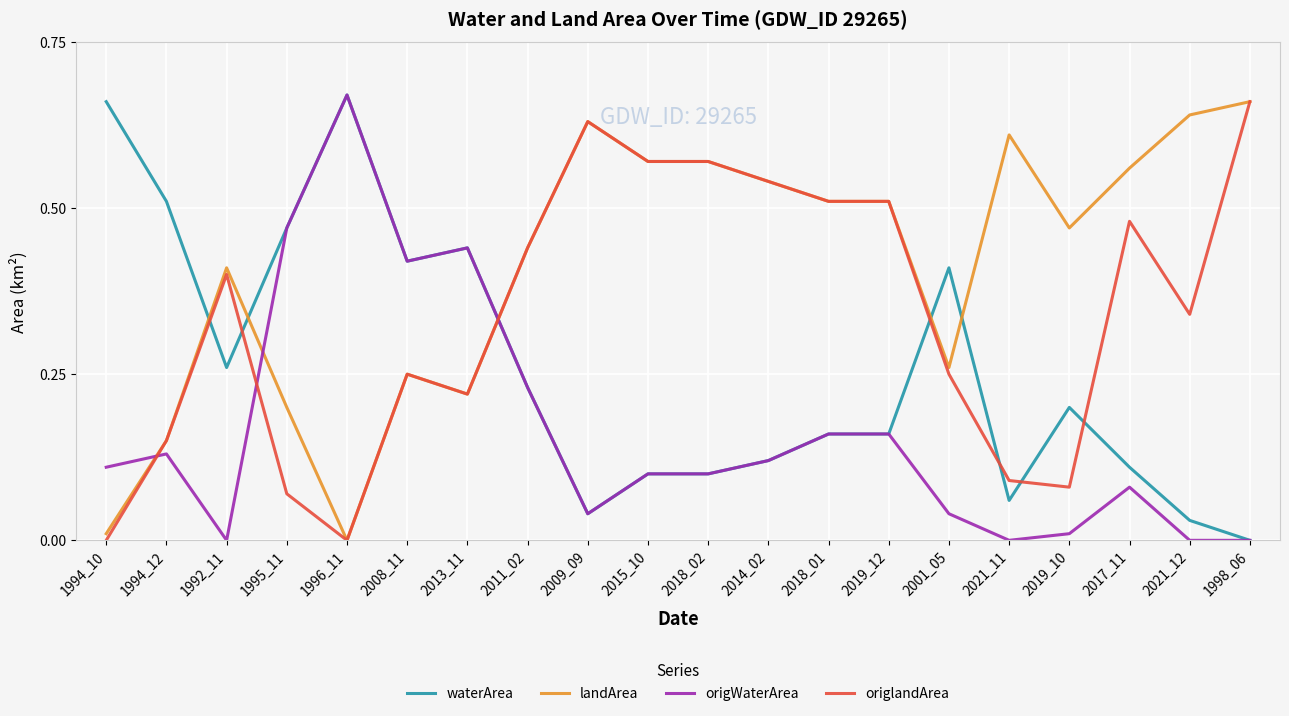

Rank the series by their average value, from lowest to highest.

origWaterArea, waterArea, origlandArea, landArea